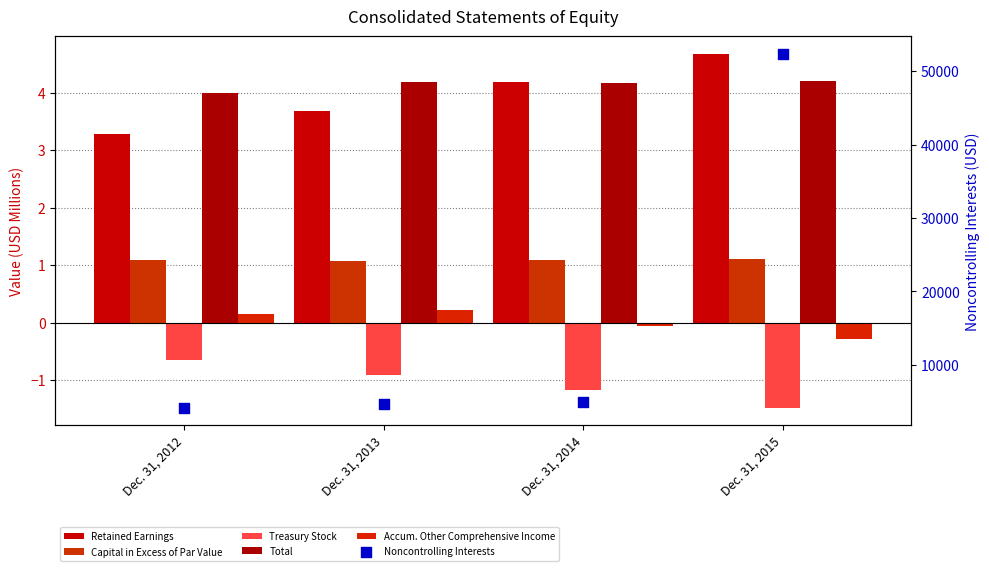

Which series has the largest total across all categories?

Noncontrolling Interests